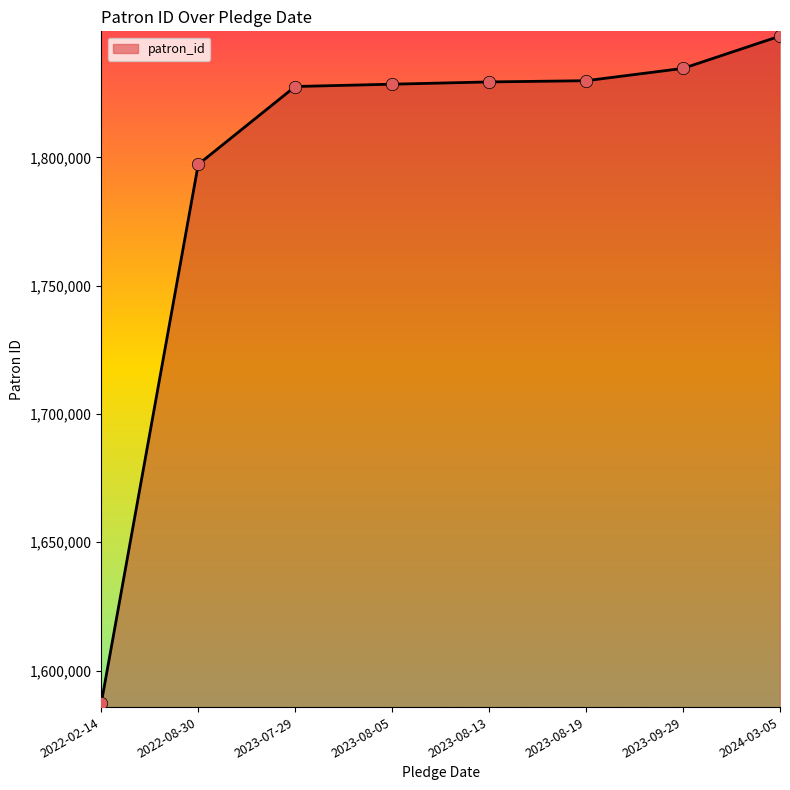

Between 2023-08-19 and 2022-08-30, which is larger?

2023-08-19